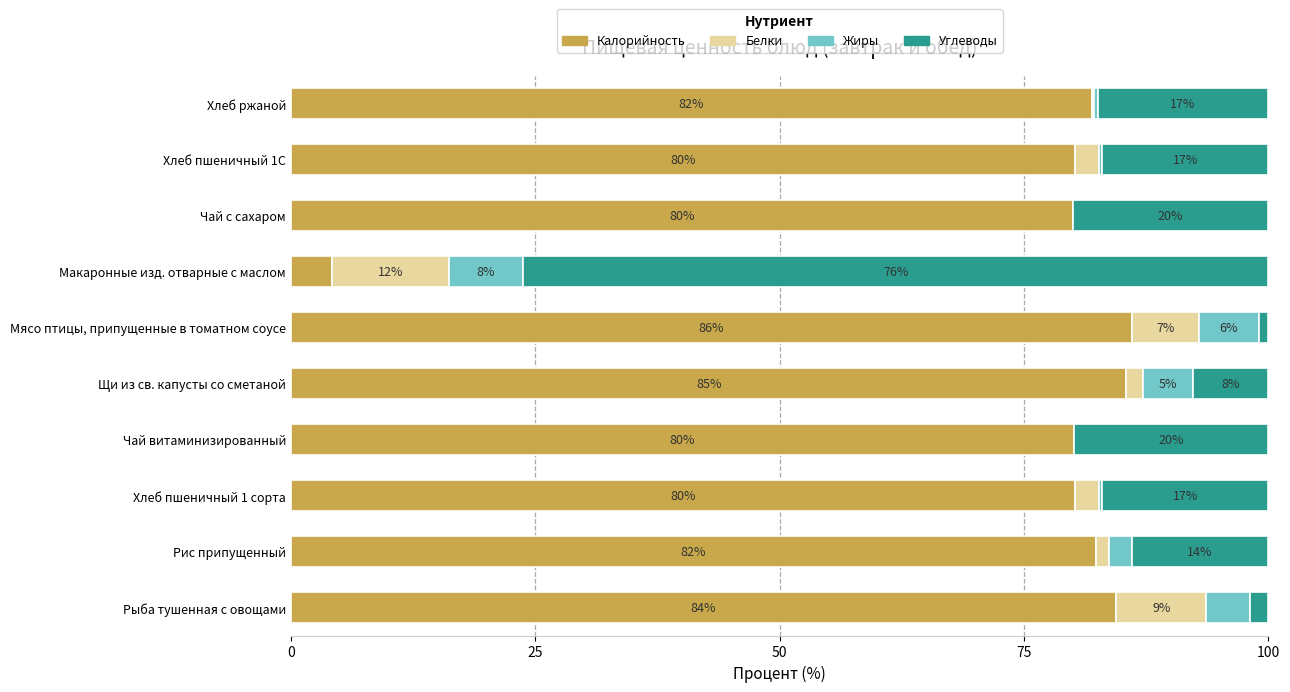

What are all the series names shown in the legend?

Калорийность, Белки, Жиры, Углеводы